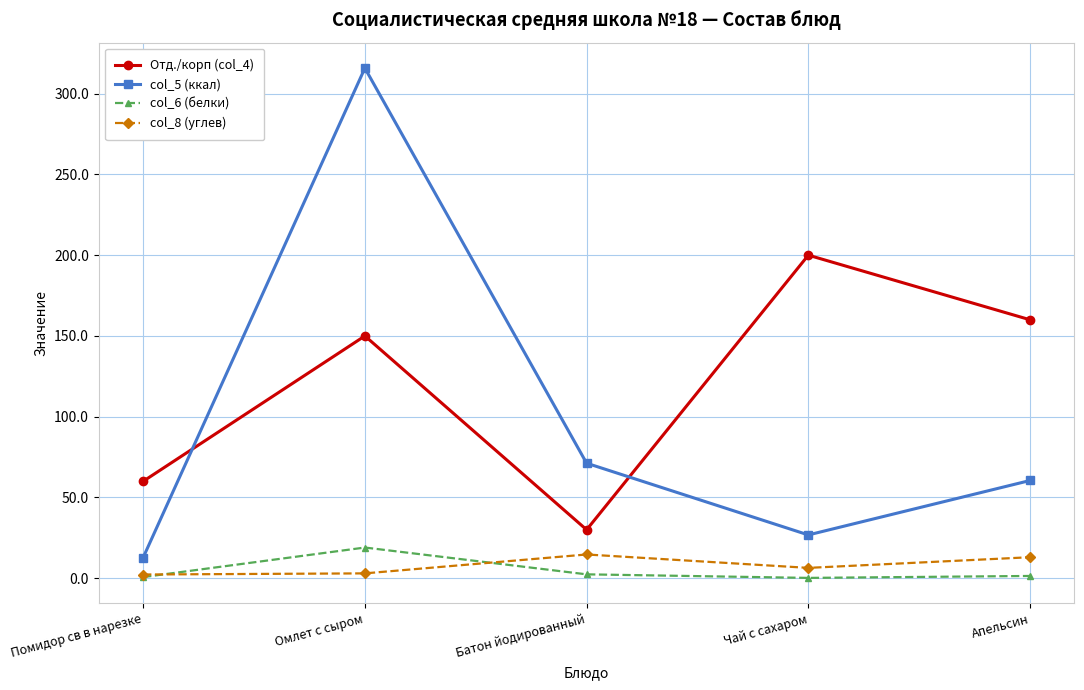

What is the minimum value for col_8 (углев)?

2.3